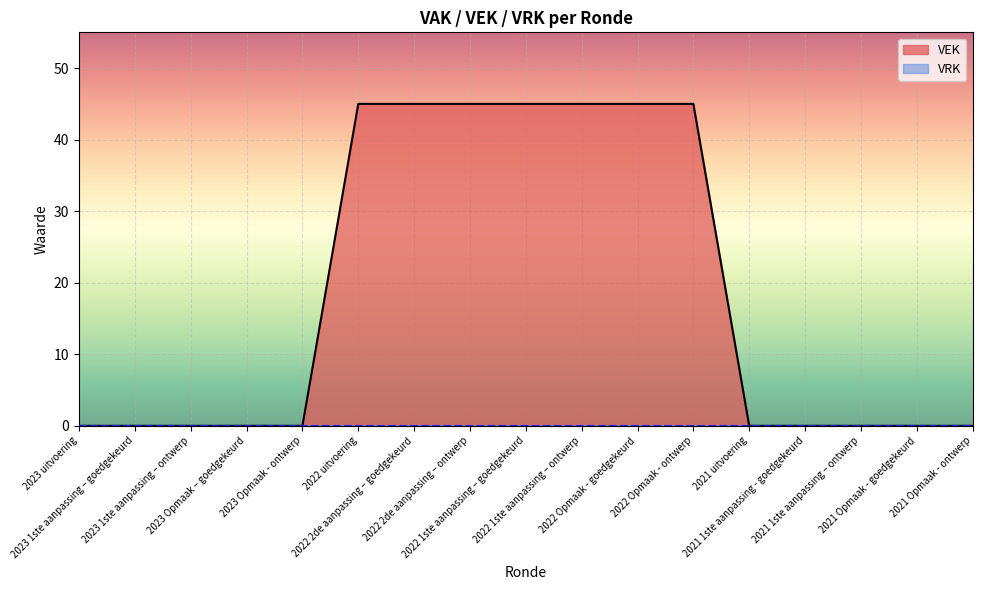

Is it true that the value at 2021 uitvoering is 19?

False